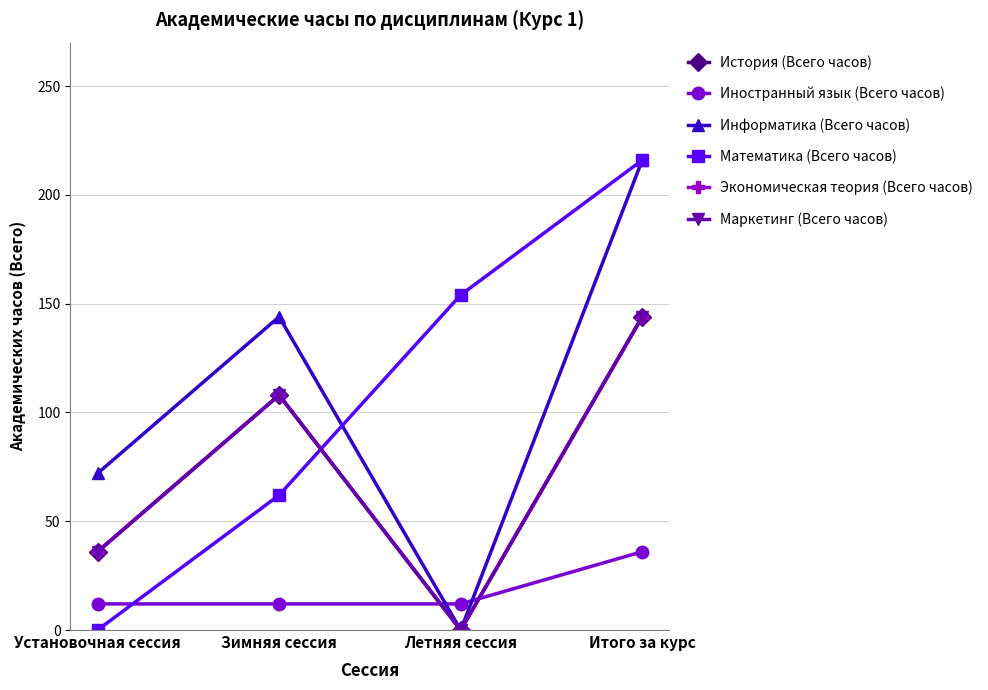

What is the difference between the highest and lowest values at Итого за курс?

180